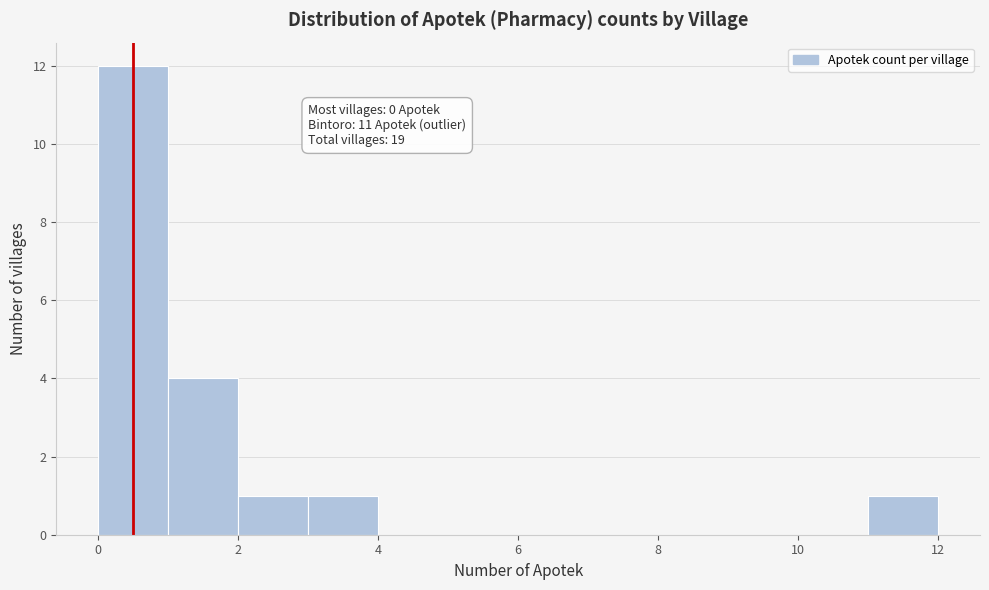

Over which range of the x-axis is the bar tallest?

0 to 1